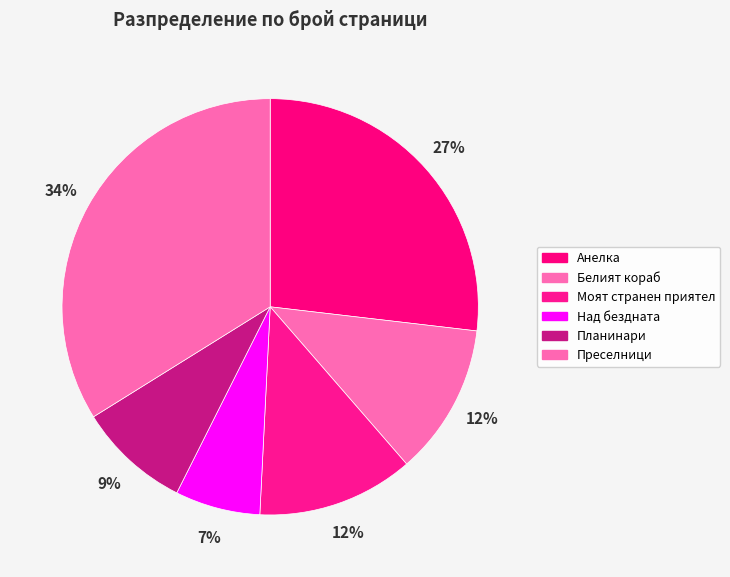

Does Над бездната account for over 50% of the chart?

No